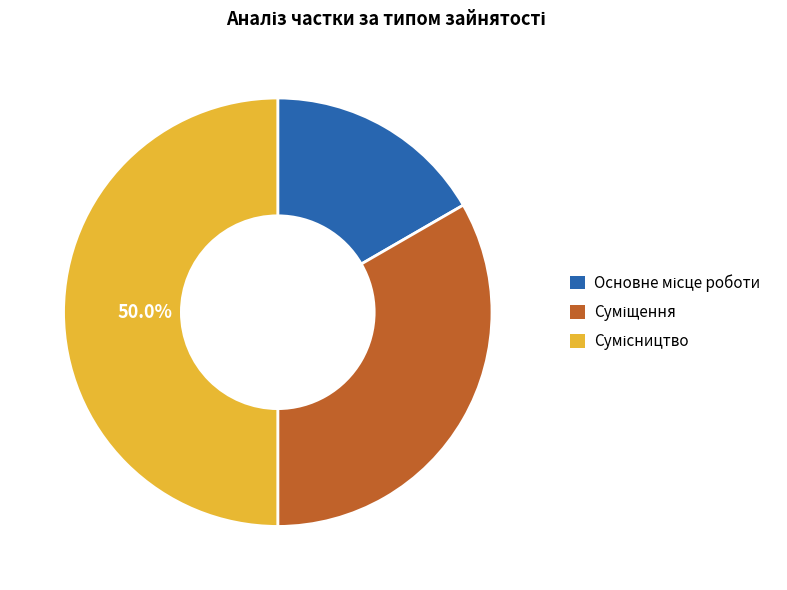

Is there a majority slice in this chart?

No